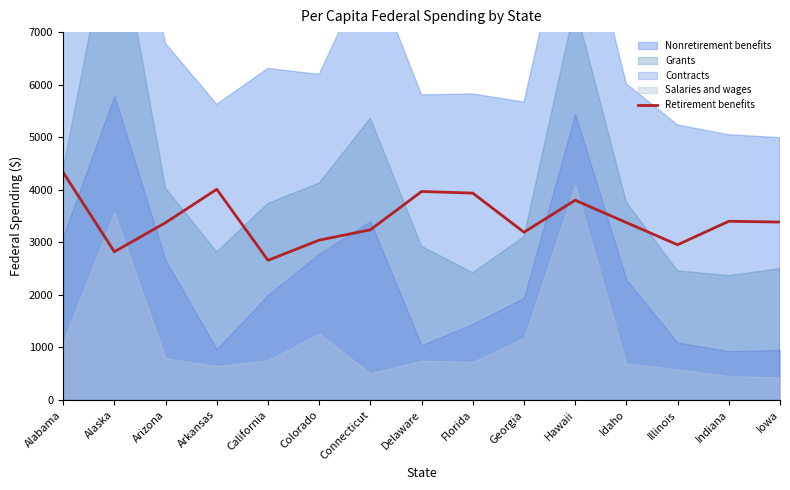

Reading left to right, what are all the values shown in this chart?

4329	2820	3374	4009	2657	3041	3238	3967	3936	3192	3801	3375	2953	3400	3385